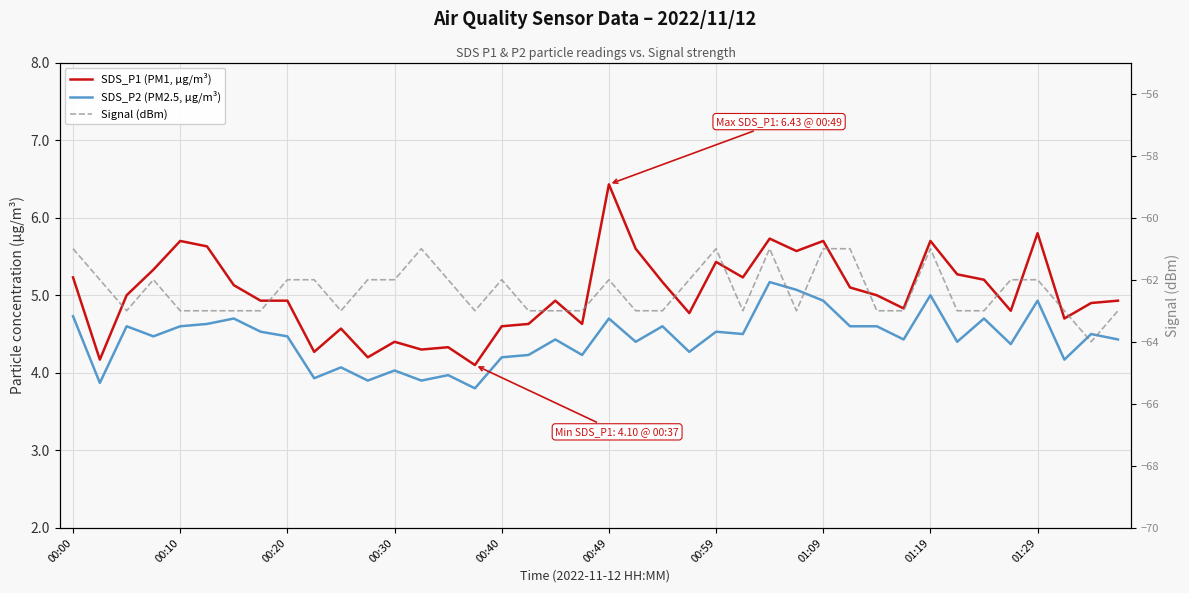

The value of Signal (dBm) at 00:30 is -19.3. True or false?

False